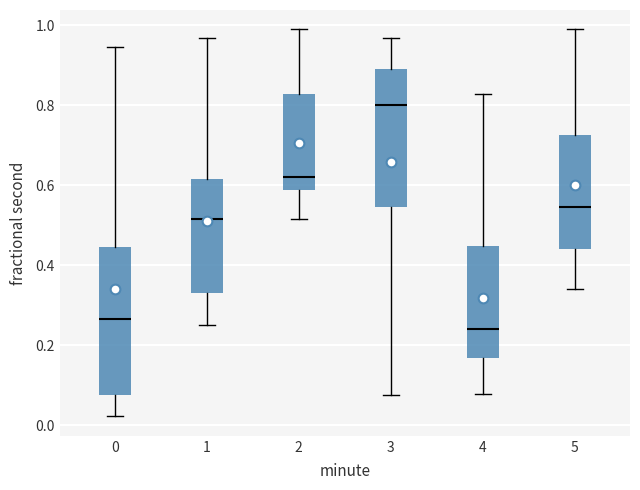

Reading left to right, transcribe this box plot: for each box, give where its median line is, the range the box spans, and where its two whiskers end, as read against the y-axis. The values are not printed on the chart, so give them approximately, as read against the axis.

0: median 0.26, box 0.08 to 0.44, whiskers 0.02 to 0.94
1: median 0.52, box 0.34 to 0.62, whiskers 0.26 to 0.96
2: median 0.62, box 0.58 to 0.82, whiskers 0.52 to 1.00
3: median 0.80, box 0.54 to 0.90, whiskers 0.08 to 0.96
4: median 0.24, box 0.16 to 0.44, whiskers 0.08 to 0.82
5: median 0.54, box 0.44 to 0.72, whiskers 0.34 to 1.00